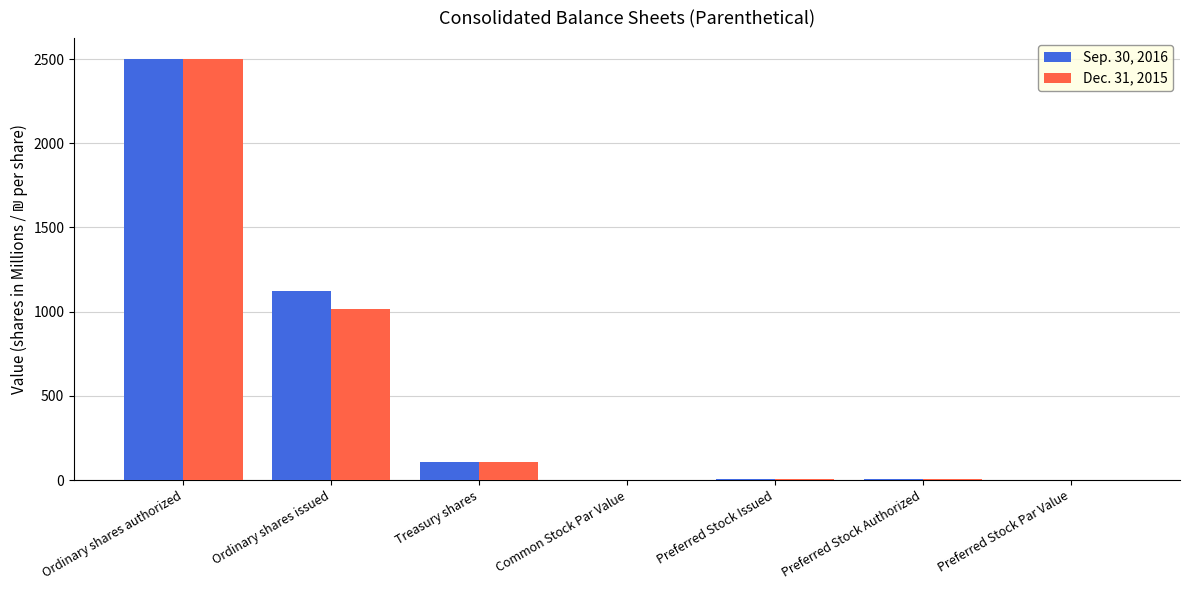

Which series changed the most between Ordinary shares issued and Treasury shares?

Sep. 30, 2016